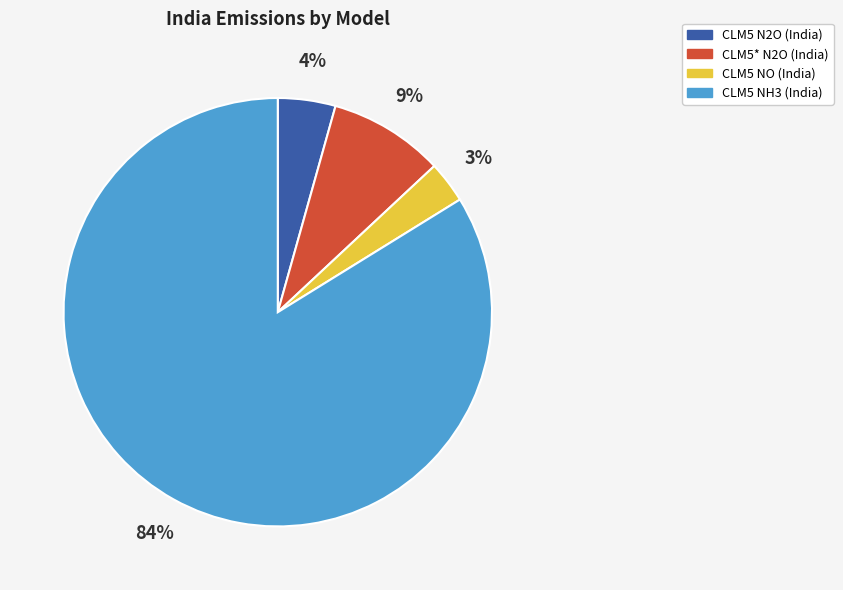

True or false: CLM5* N2O (India) accounts for 1% of the total.

False